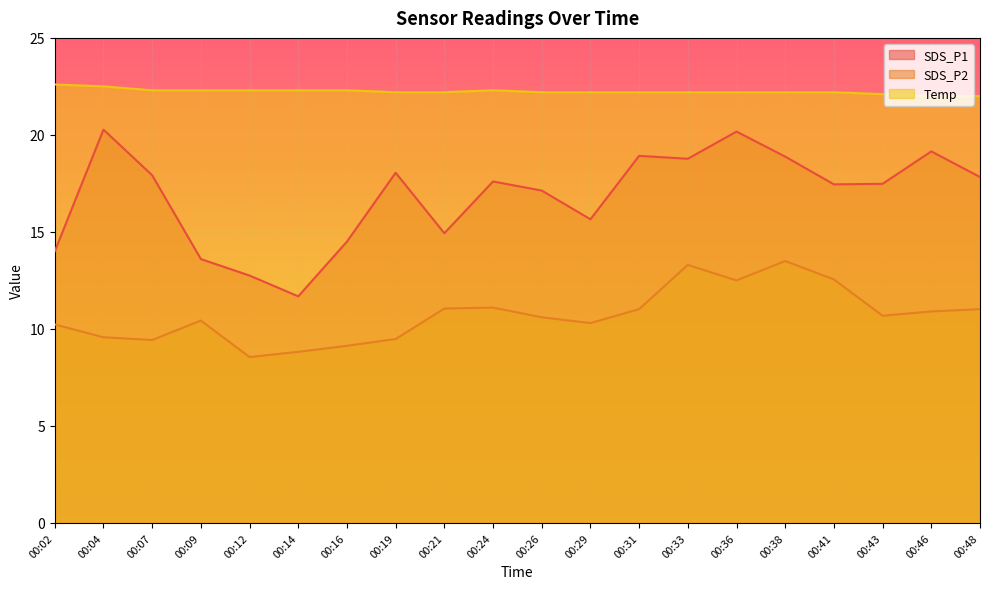

True or false: Temp and SDS_P1 cross at least once.

False